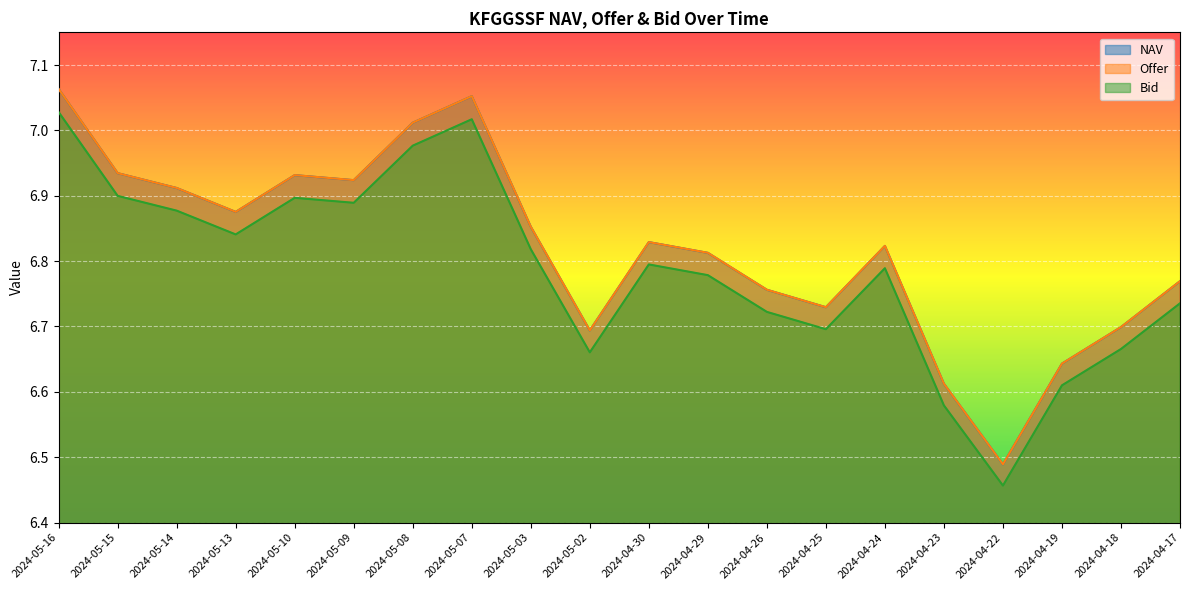

True or false: NAV and Offer intersect in this chart.

False